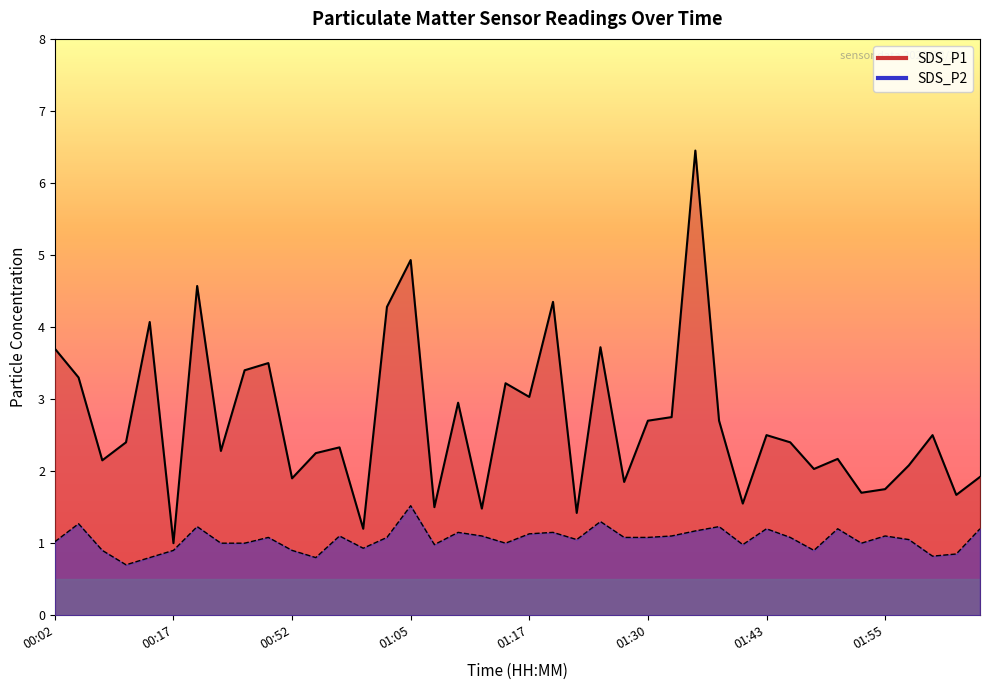

At which category is the sum across all series the highest?

27